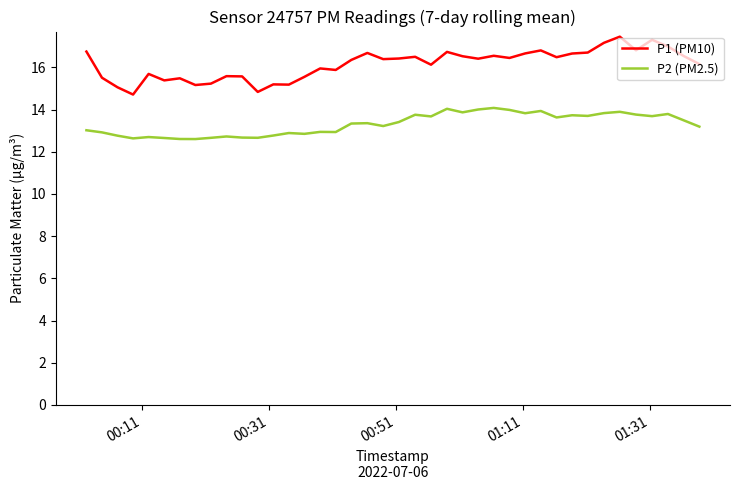

Rank the series by their average value, from lowest to highest.

P2 (PM2.5), P1 (PM10)